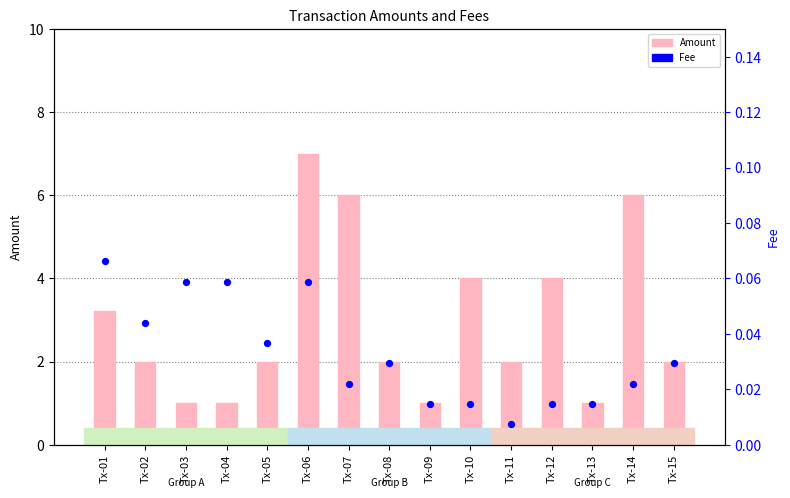

Which series has the largest Y range (max minus min)?

Amount